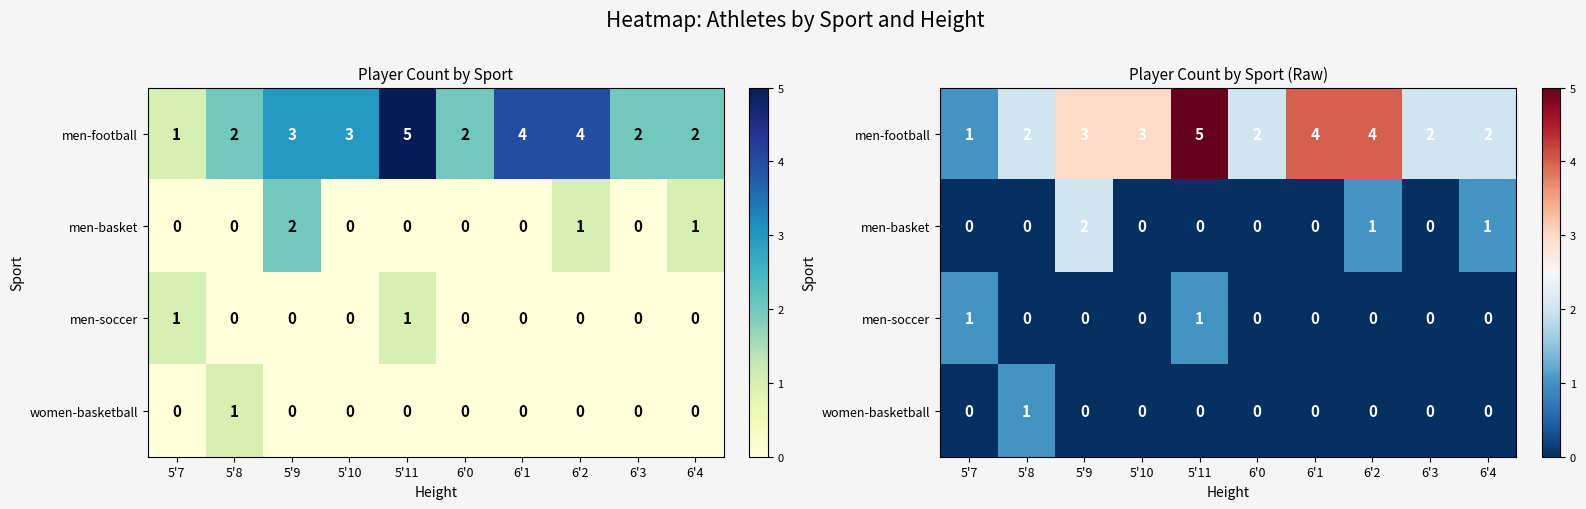

What is the minimum value for men-football?

1